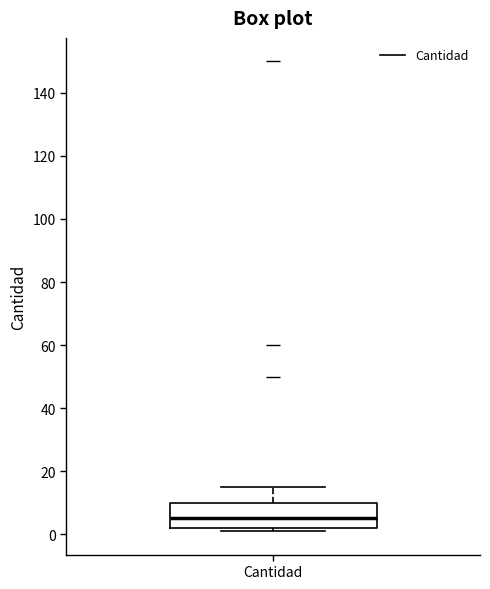

Read this box plot against the y-axis: the position of the median line, the range covered by the box, and the ends of both whiskers. The values are not printed on the chart, so give them approximately, as read against the axis.

median 6, box 2 to 10, whiskers 2 (just below the box's lower edge) to 16